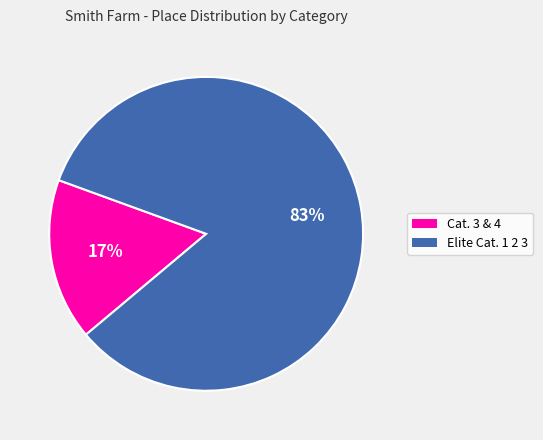

Between Cat. 3 & 4 and Elite Cat. 1 2 3, which is larger?

Elite Cat. 1 2 3